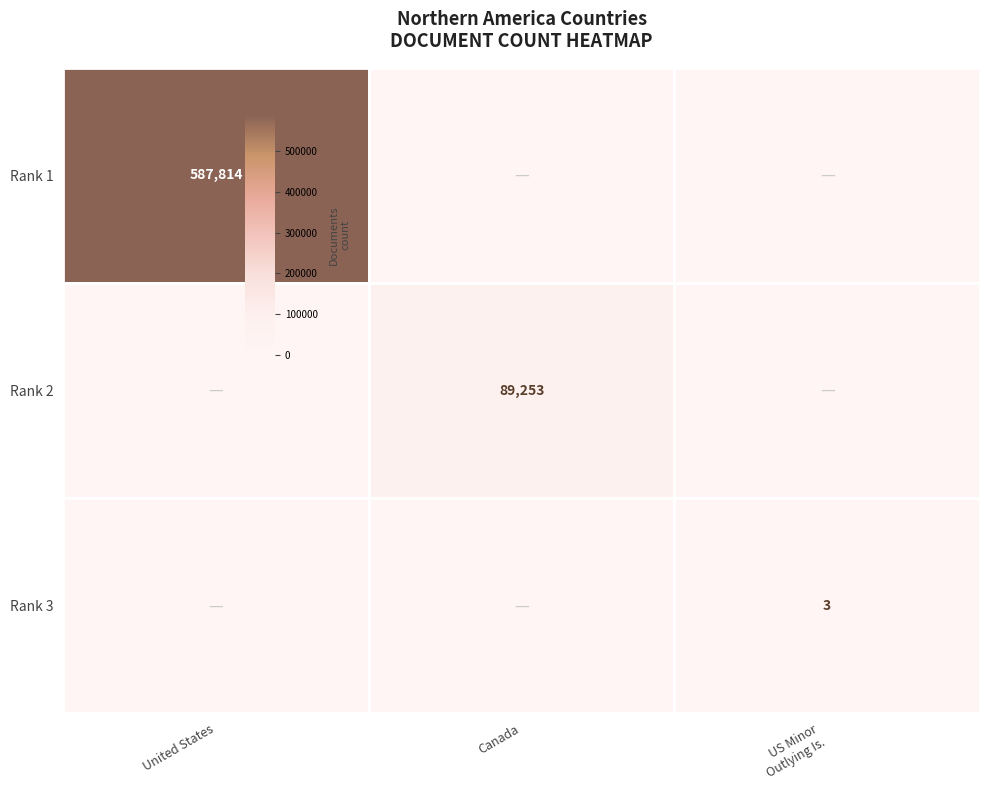

At which category is the sum across all series the highest?

United States